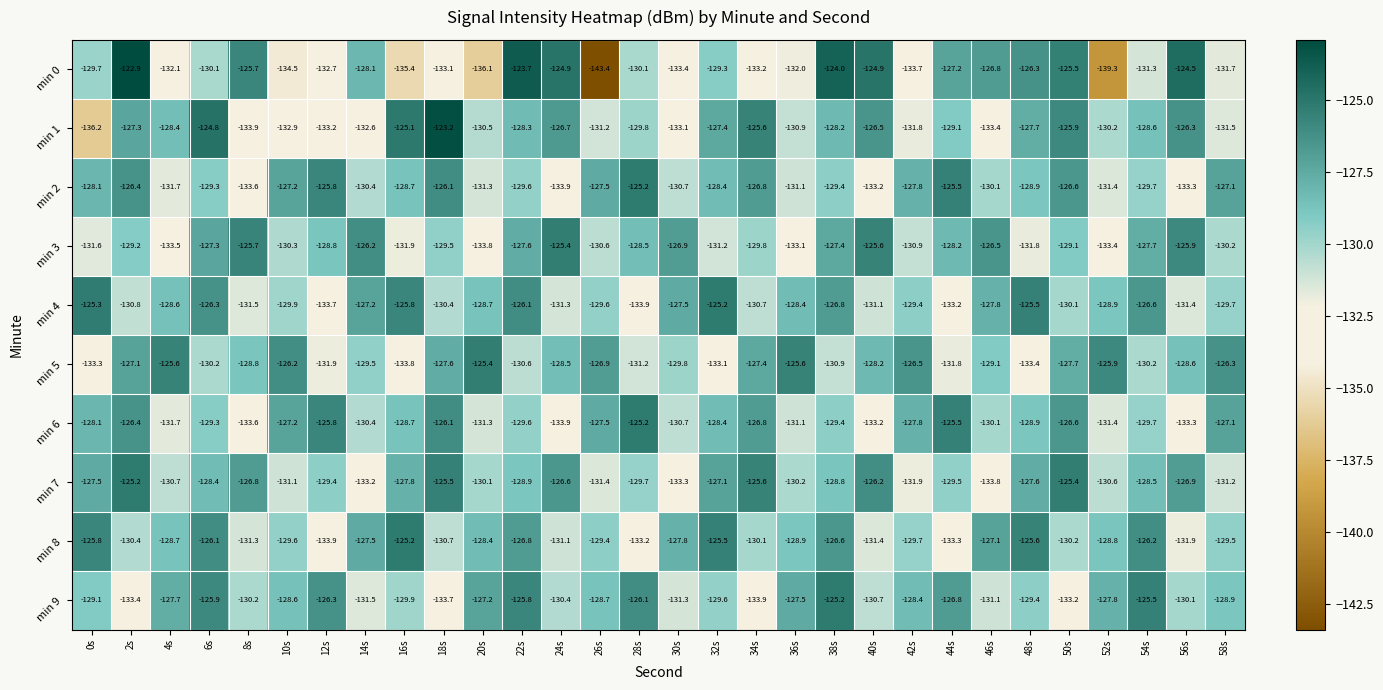

The value of min 7 at 52s is -199.2. True or false?

False